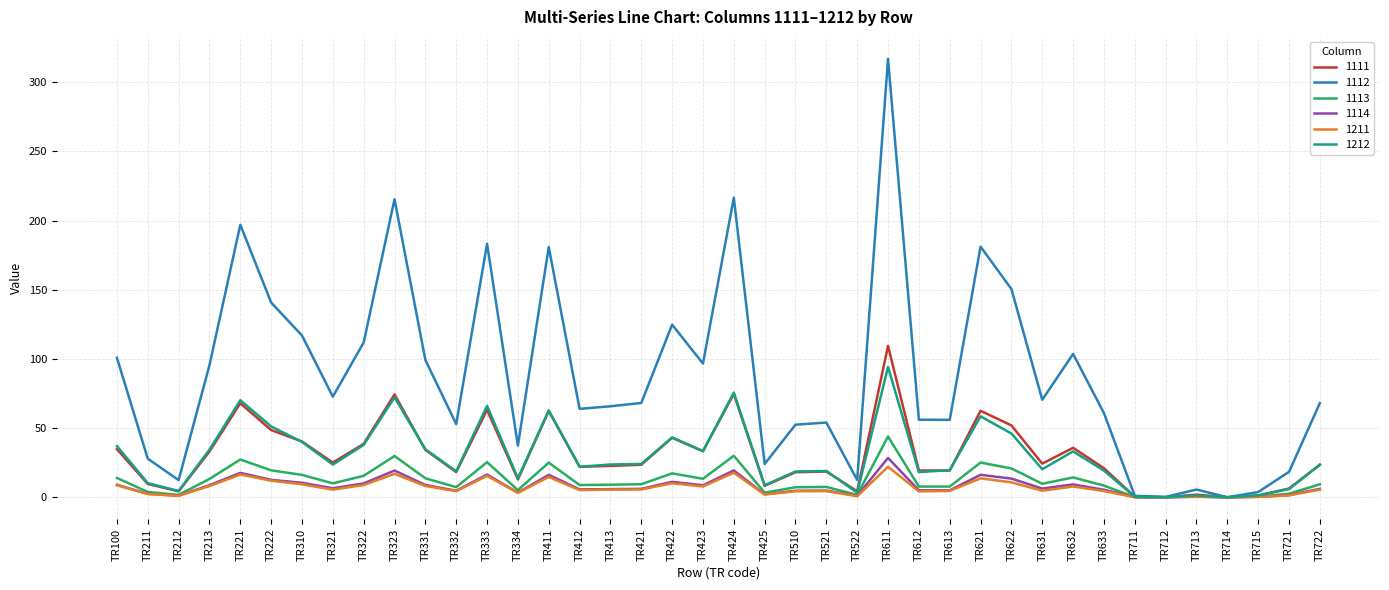

Which series has the largest total across all categories?

1112